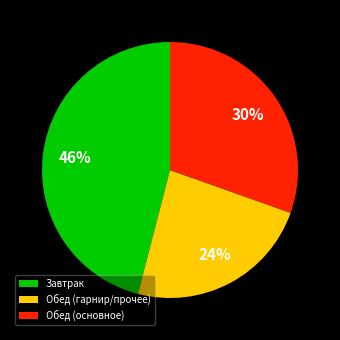

Between Завтрак and Обед (гарнир/прочее), which is larger?

Завтрак